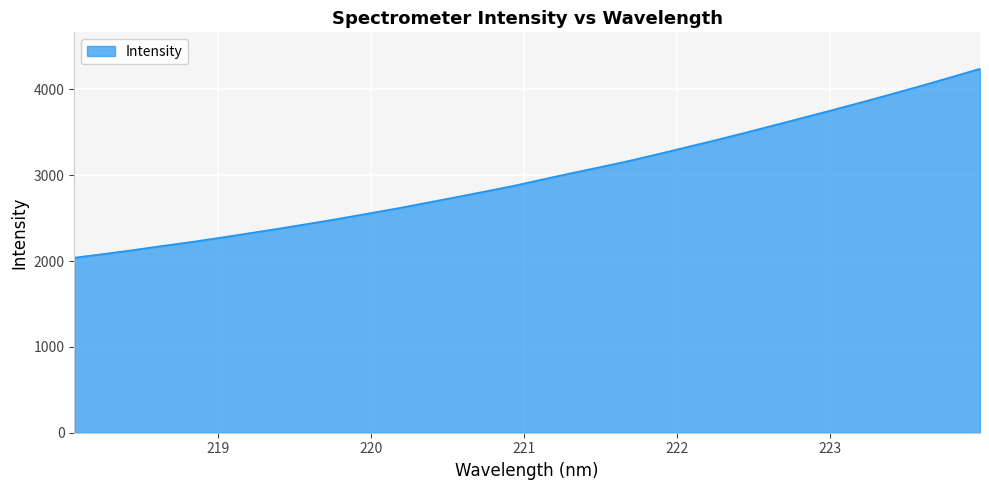

What is the greatest value displayed?

4239.5